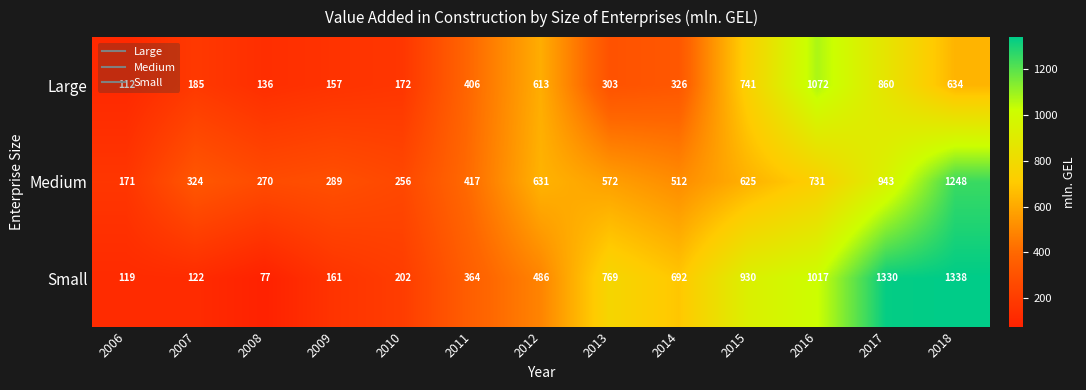

Which series has the largest total across all categories?

Small